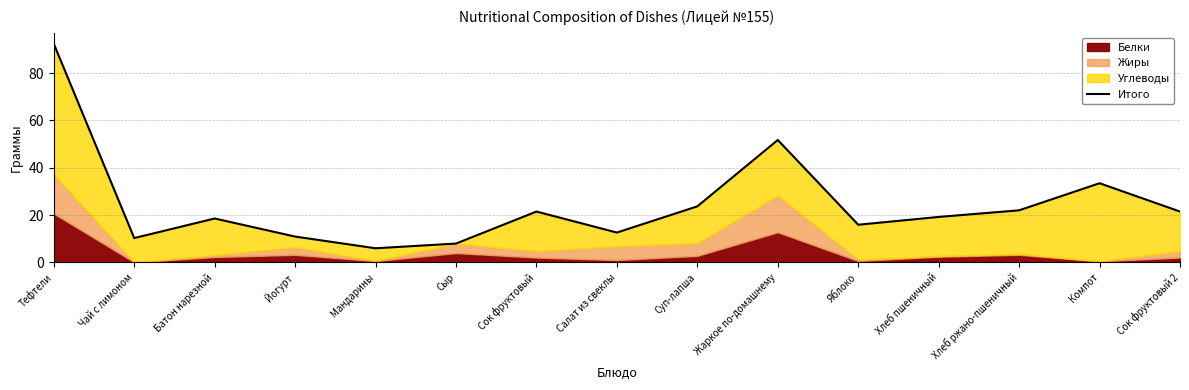

Which category has the lowest value across all series?

Мандарины